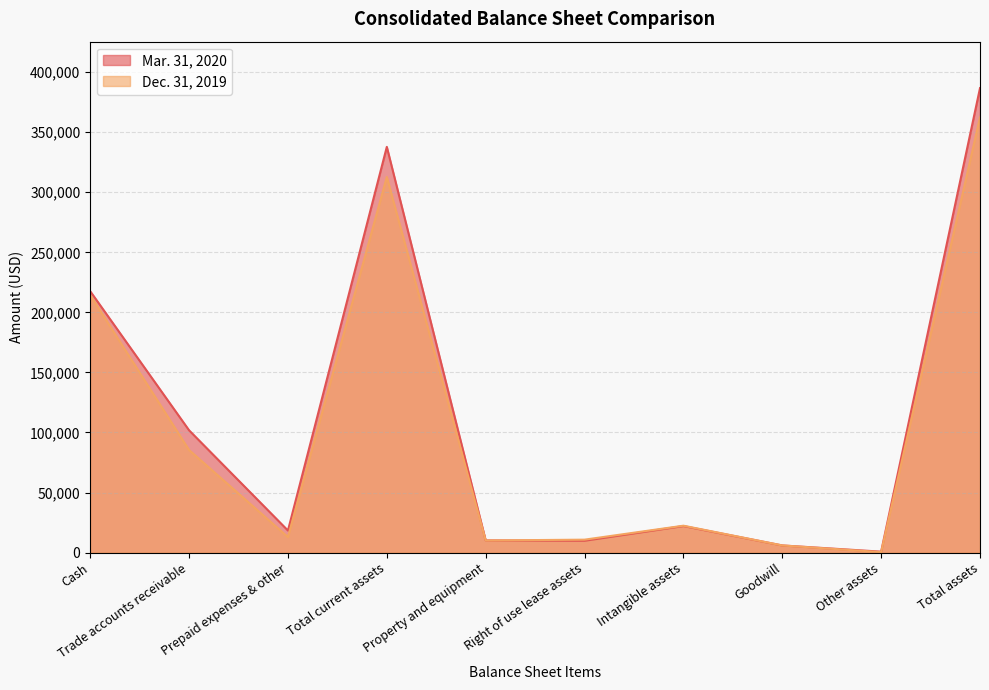

How many data points does each series have?

10